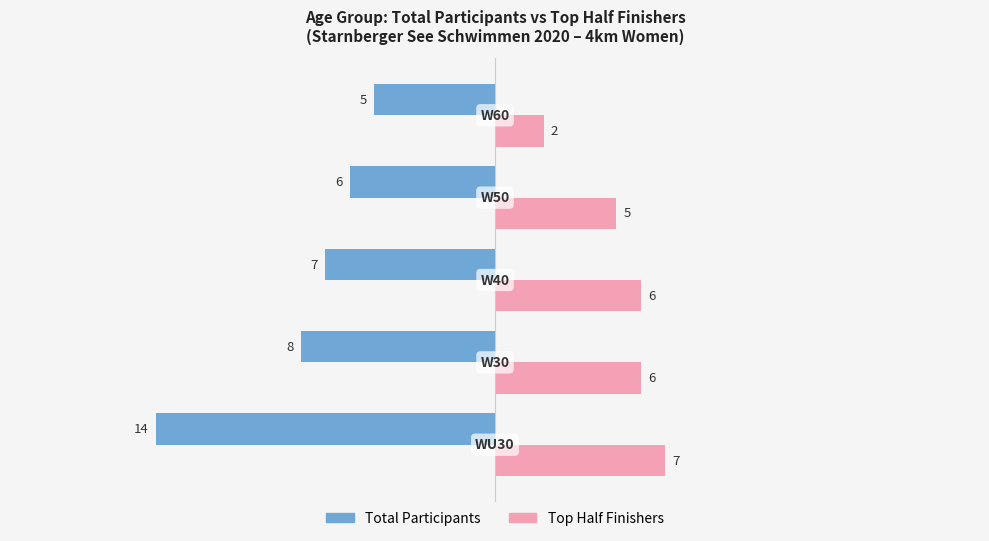

At how many categories does at least one series exceed 1?

5